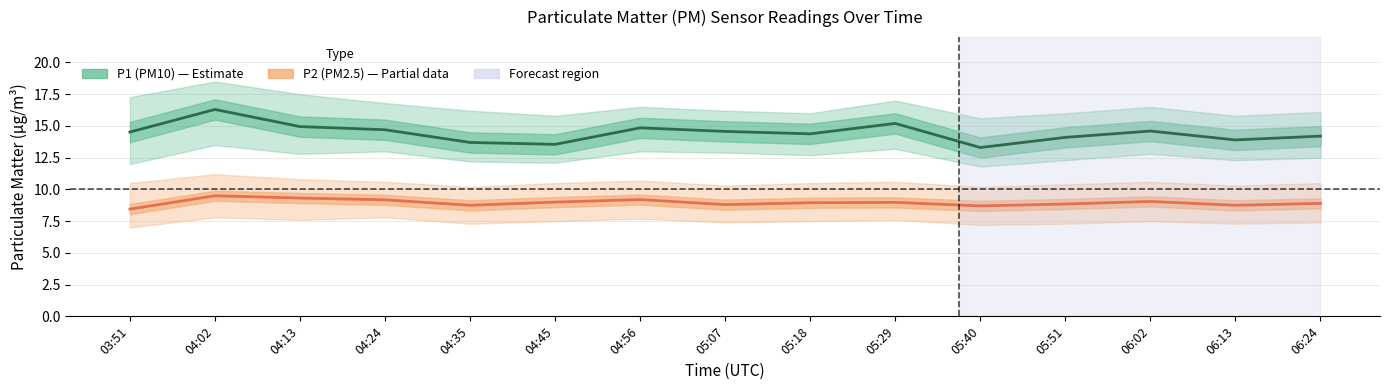

What is the greatest value displayed?

16.3